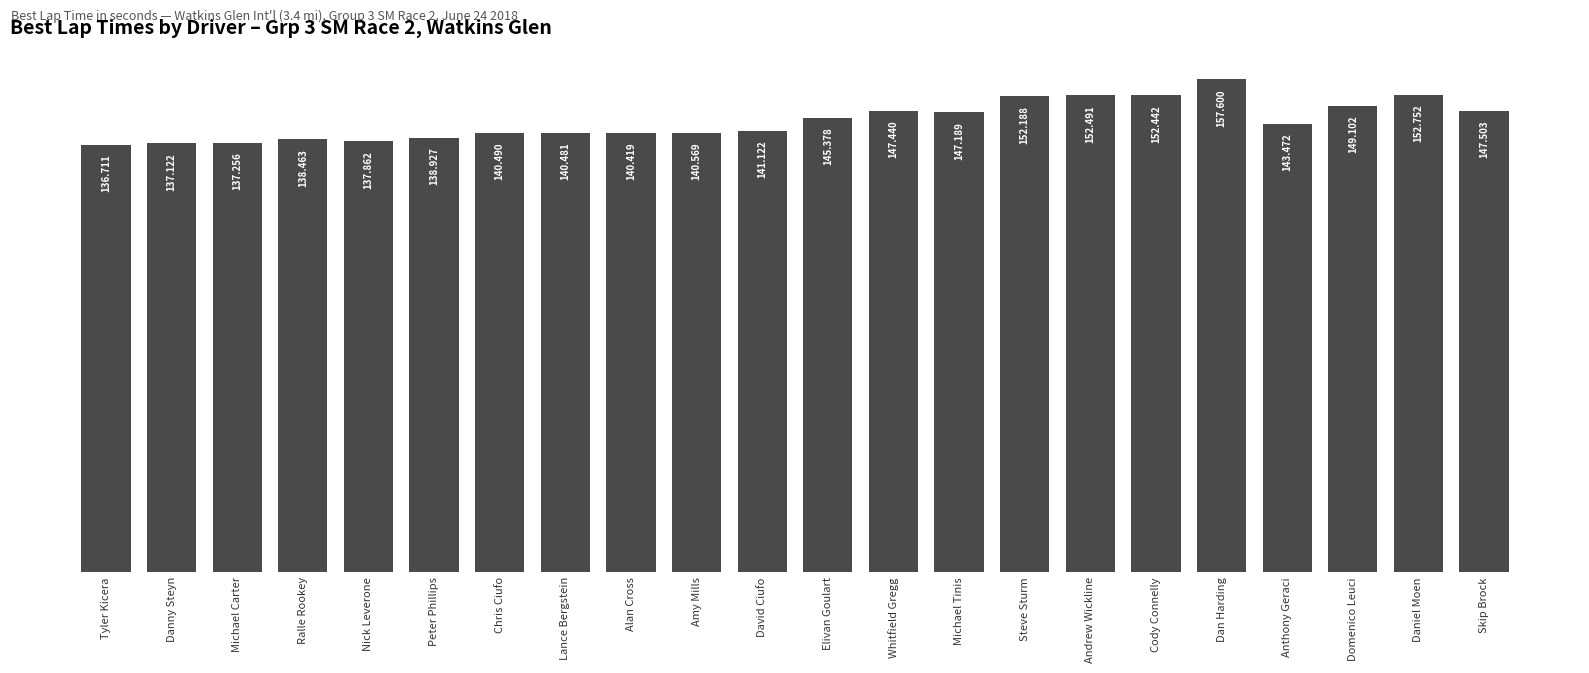

What is the change in value from Ralle Rookey to Anthony Geraci?

+5.0